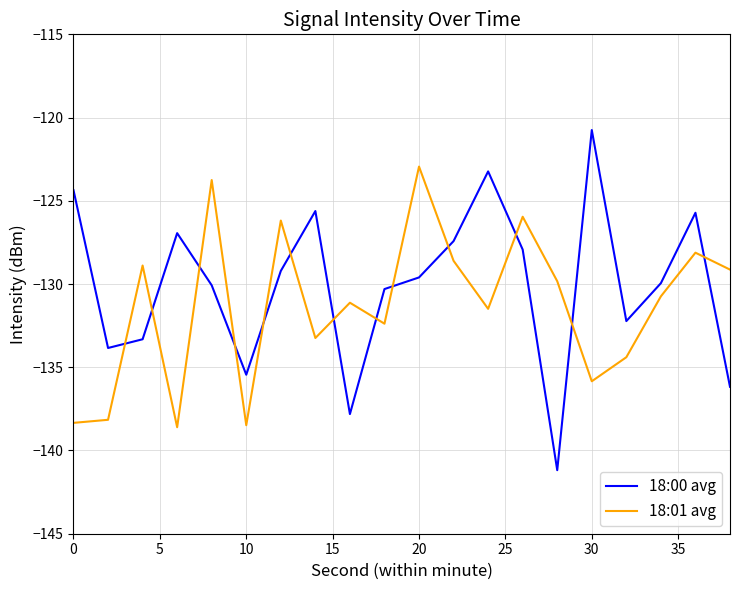

Rank the series by their maximum value, from lowest to highest.

18:01 avg, 18:00 avg